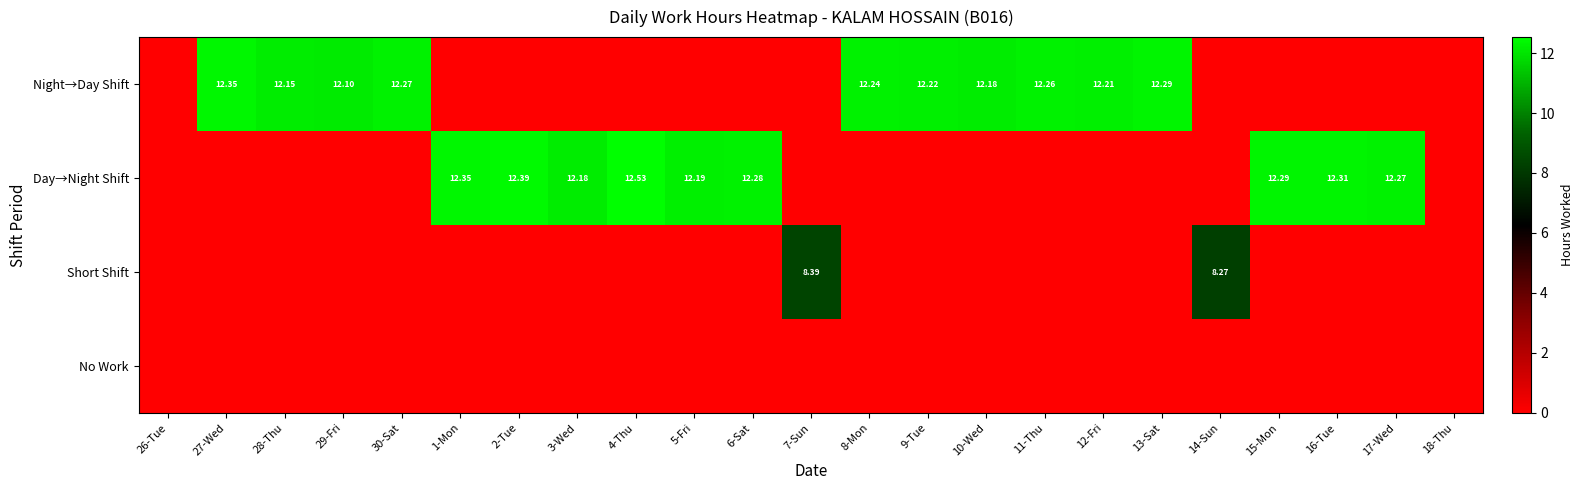

List the labels in order of Day→Night Shift value, largest first.

4-Thu, 2-Tue, 1-Mon, 16-Tue, 15-Mon, 6-Sat, 17-Wed, 5-Fri, 3-Wed, 26-Tue, 27-Wed, 28-Thu, 29-Fri, 30-Sat, 7-Sun, 8-Mon, 9-Tue, 10-Wed, 11-Thu, 12-Fri, 13-Sat, 14-Sun, 18-Thu